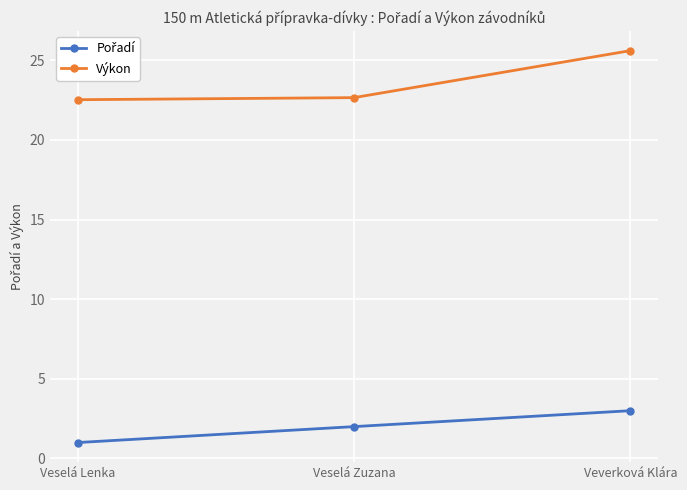

What is the greatest value displayed?

25.6